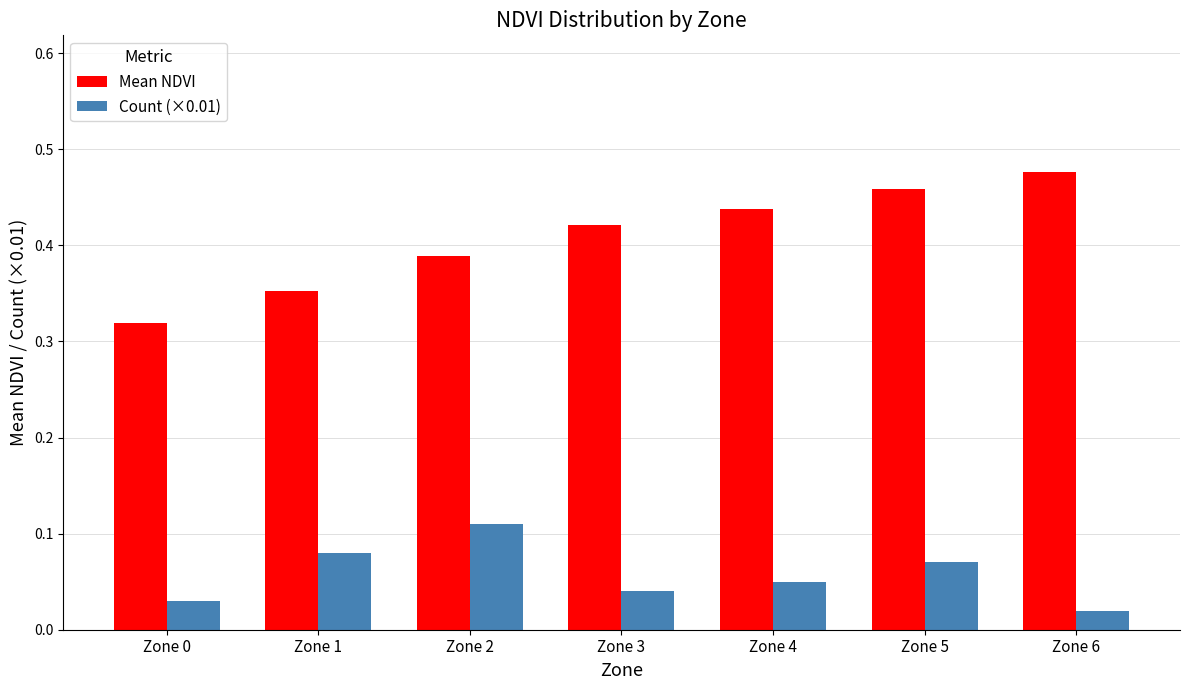

The Mean NDVI series shows 0.1 at Zone 0. True or false?

False